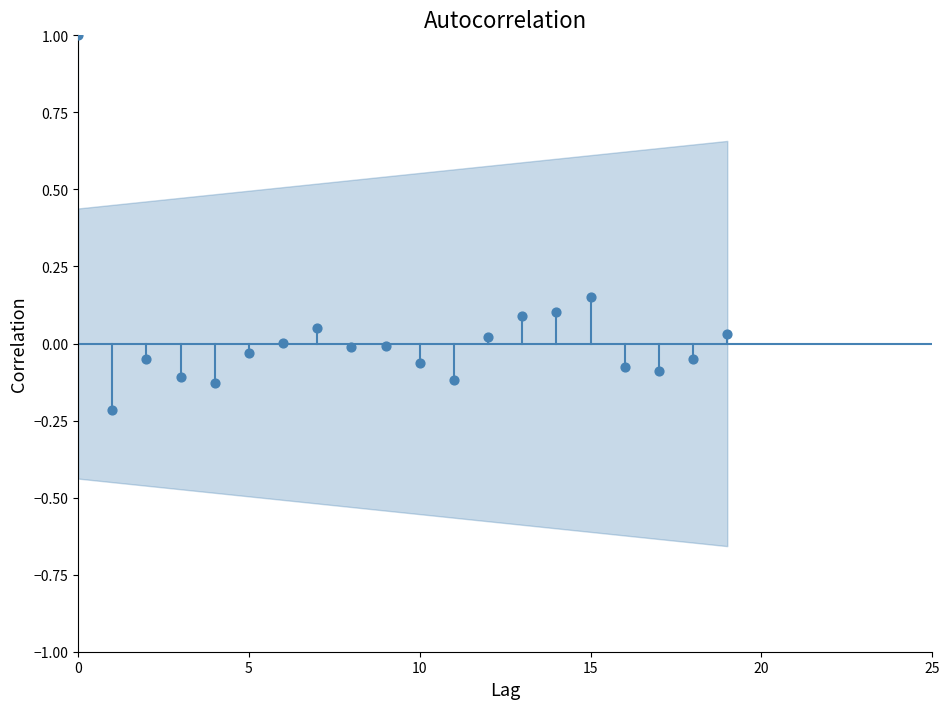

What is the range of Y values (max minus min)?

1.2